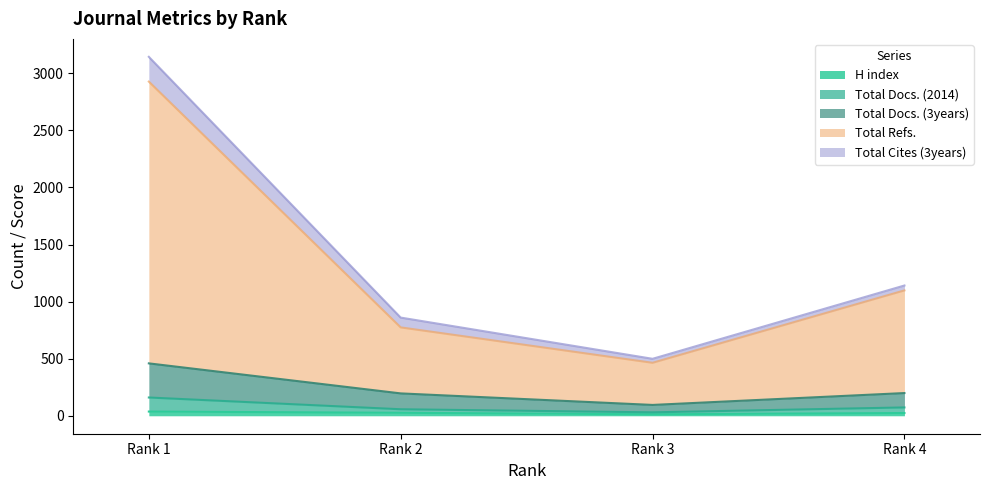

Which has a higher value, Rank 1 or Rank 2?

Rank 1